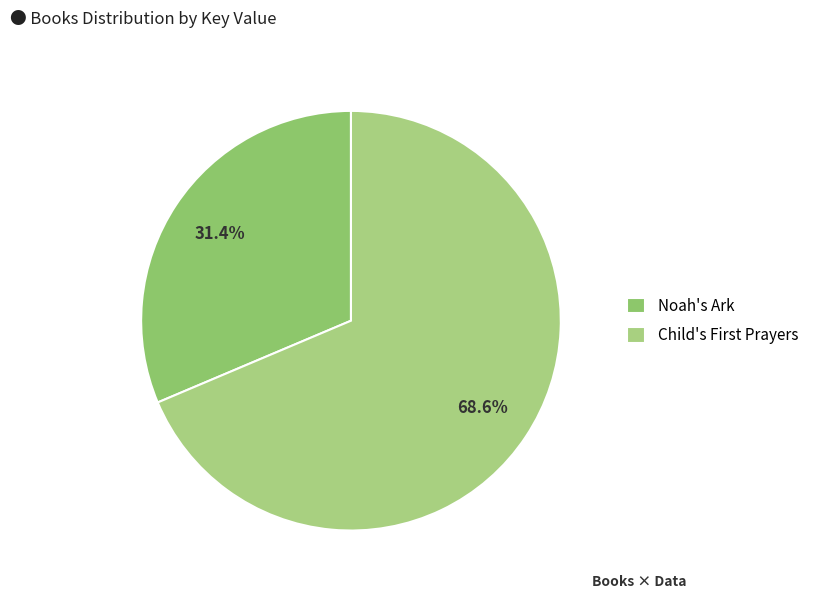

True or false: Noah's Ark accounts for 31% of the total.

True